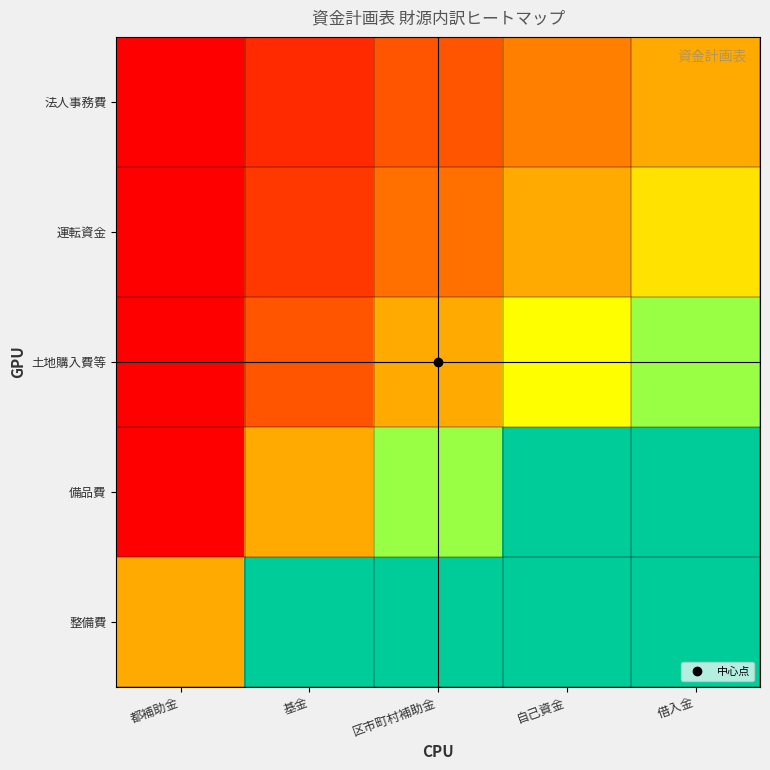

Reading left to right, list all the values displayed in this chart.

整備費: 都補助金=1.0	基金=3.0	区市町村補助金=3.0	自己資金=3.0	借入金=3.0
備品費: 都補助金=0.0	基金=1.0	区市町村補助金=2.0	自己資金=3.0	借入金=3.0
土地購入費等: 都補助金=0.0	基金=0.5	区市町村補助金=1.0	自己資金=1.5	借入金=2.0
運転資金: 都補助金=0.0	基金=0.3	区市町村補助金=0.7	自己資金=1.0	借入金=1.3
法人事務費: 都補助金=0.0	基金=0.3	区市町村補助金=0.5	自己資金=0.8	借入金=1.0